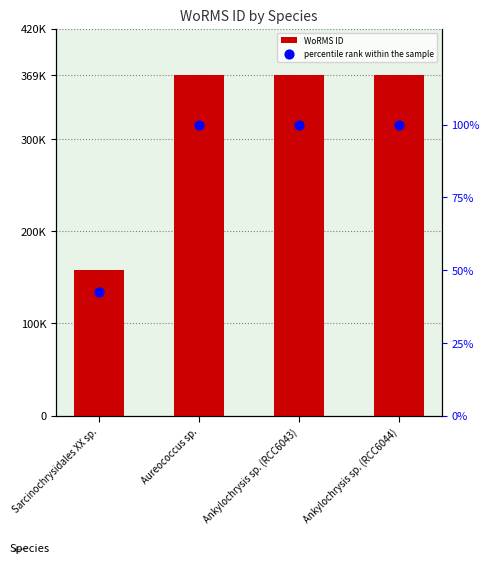

Is the value of WoRMS ID at Aureococcus sp. greater than the value of percentile rank within the sample at Aureococcus sp.?

Yes